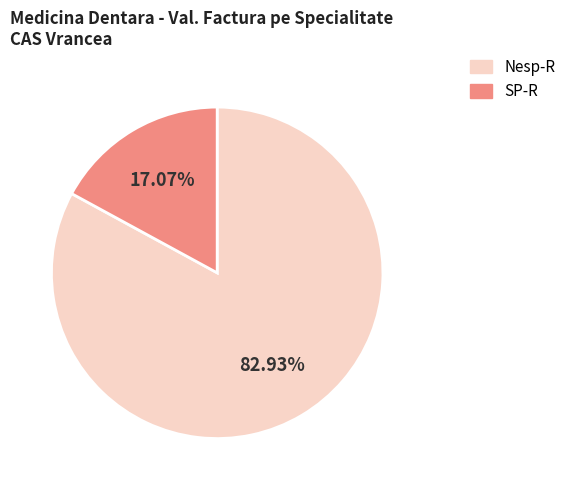

How many segments does this pie chart have?

2